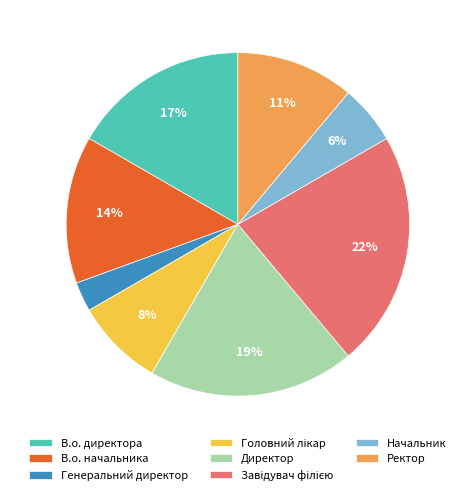

The Ректор slice represents 3% of the pie. True or false?

False